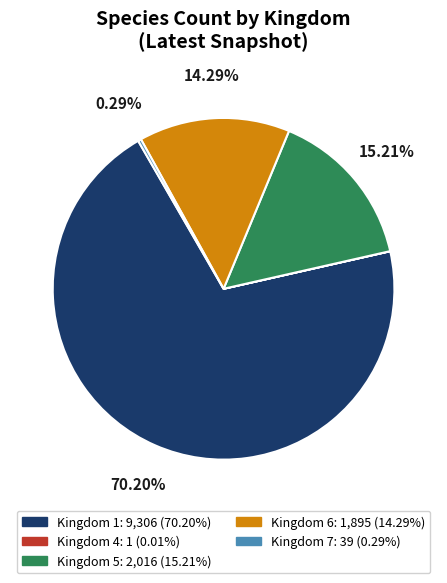

Which has a higher value, Kingdom 7 or Kingdom 6?

Kingdom 6